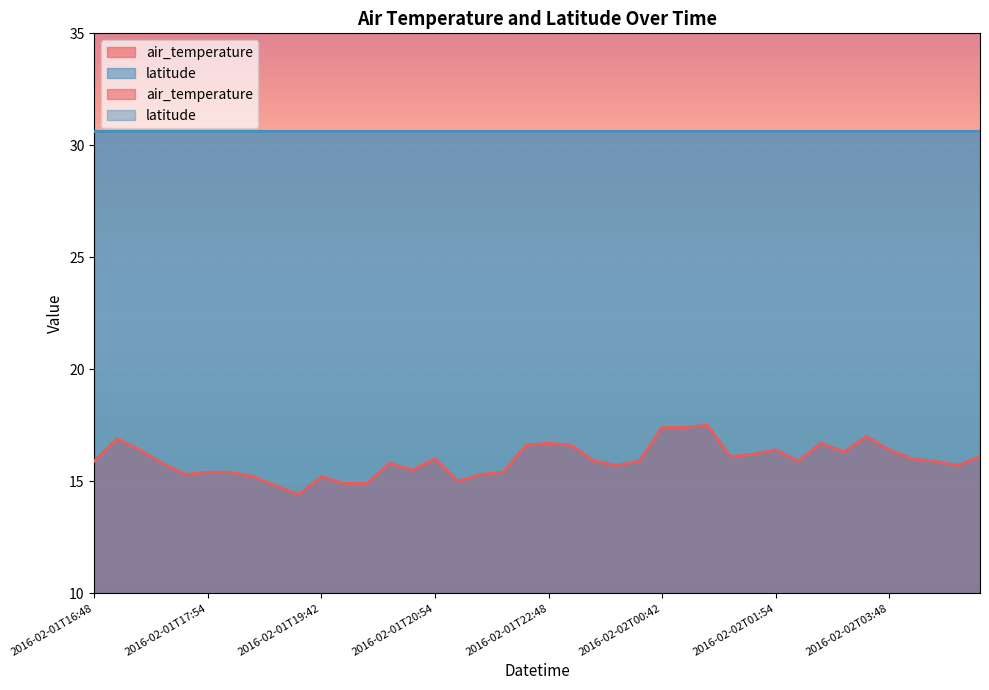

What is the minimum value shown in the chart?

14.4